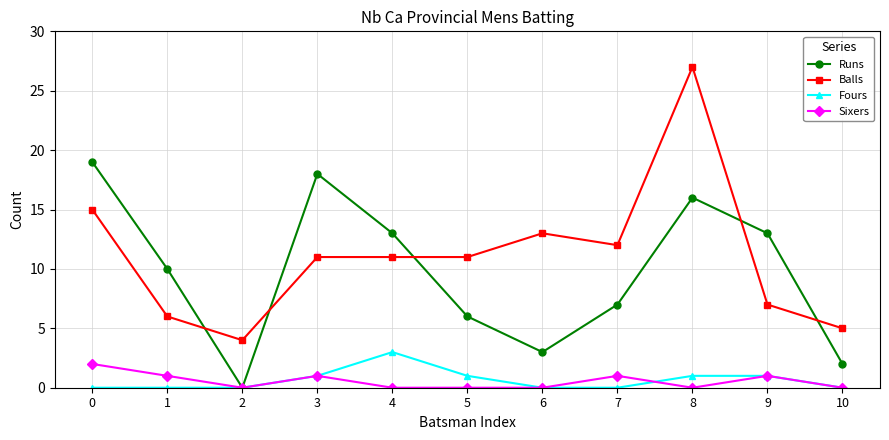

Which category has the highest value across all series?

8